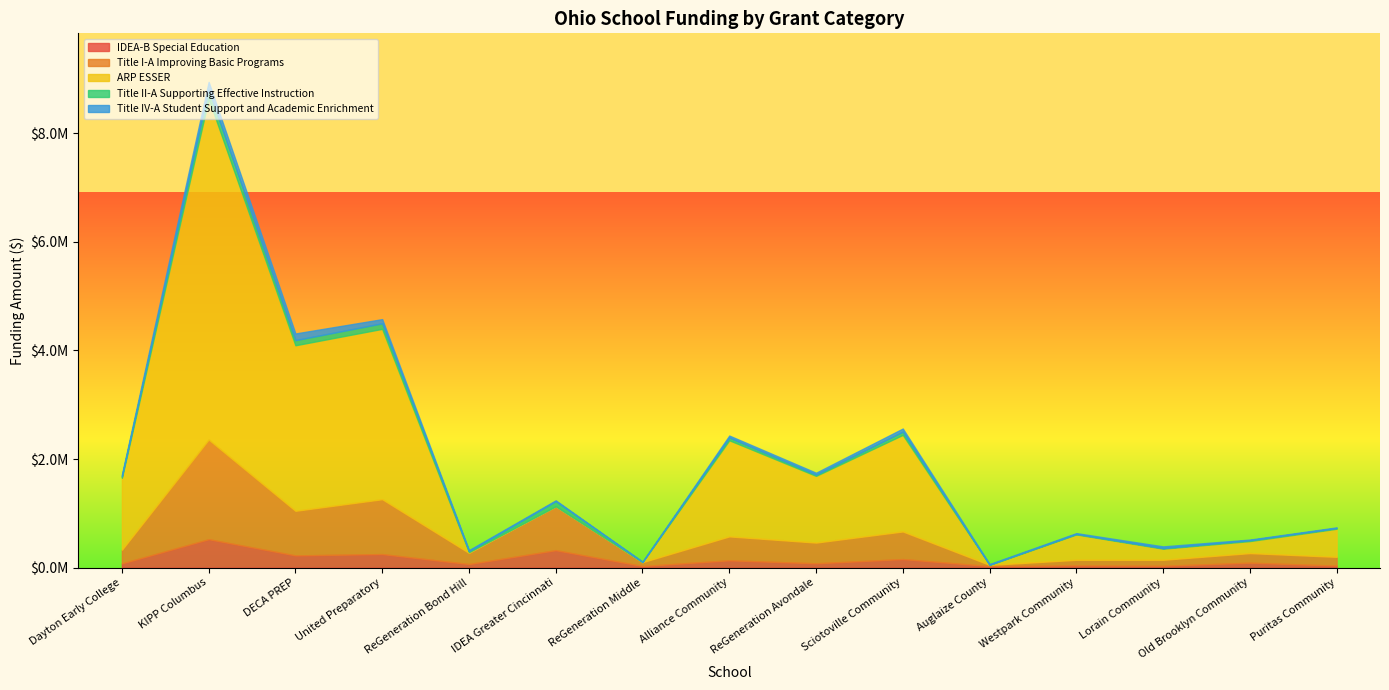

Rank the series at Lorain Community from highest to lowest value.

ARP ESSER, Title I-A Improving Basic Programs, IDEA-B Special Education, Title IV-A Student Support and Academic Enrichment, Title II-A Supporting Effective Instruction